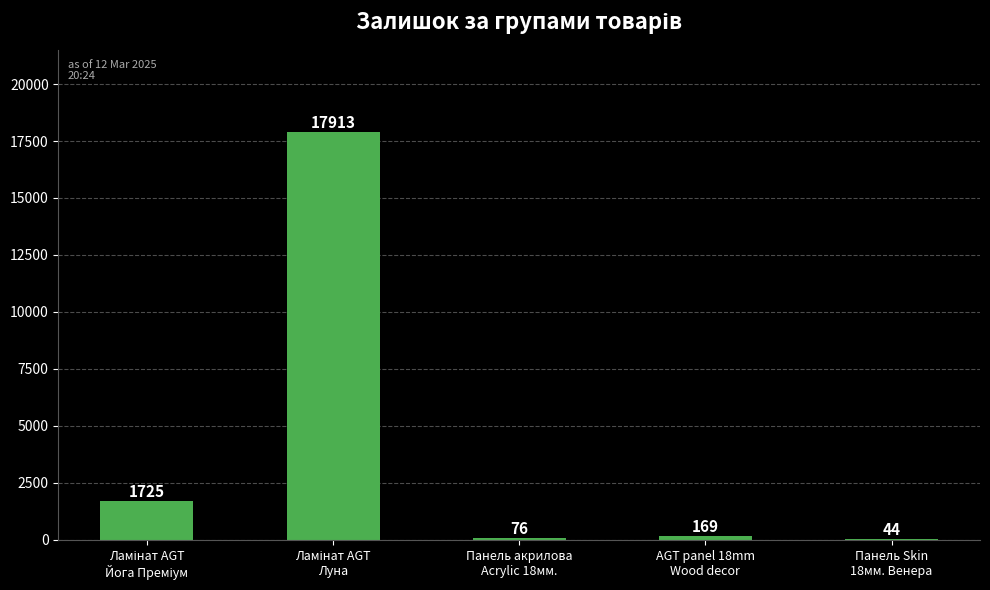

What is the sum of all values?

19927